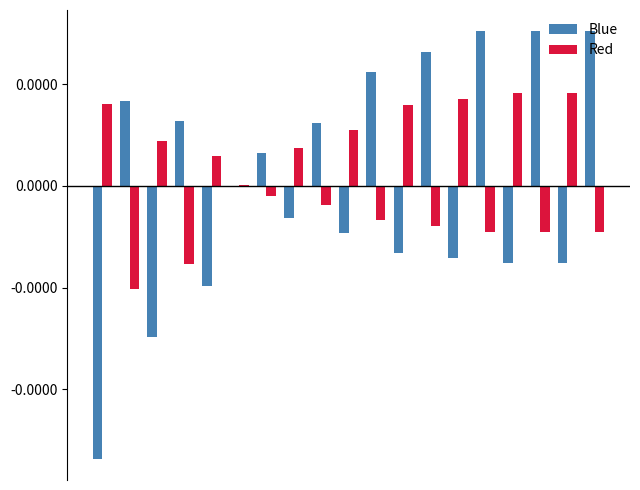

Does the chart contain stacked bars?

No